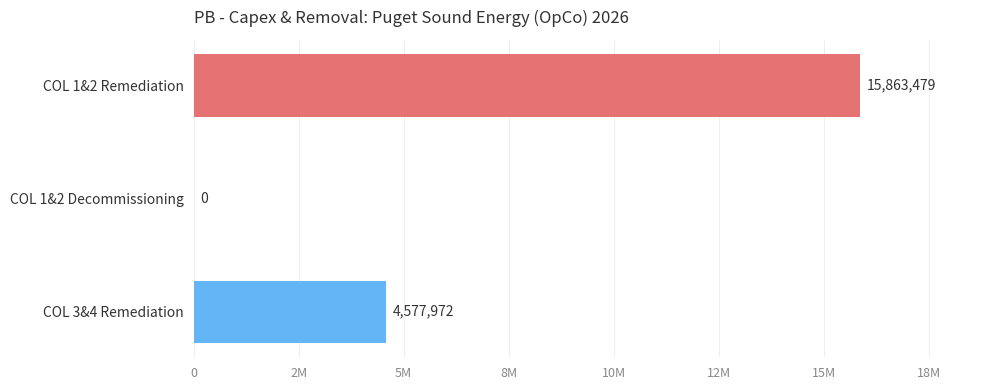

Are the bars horizontal?

Yes